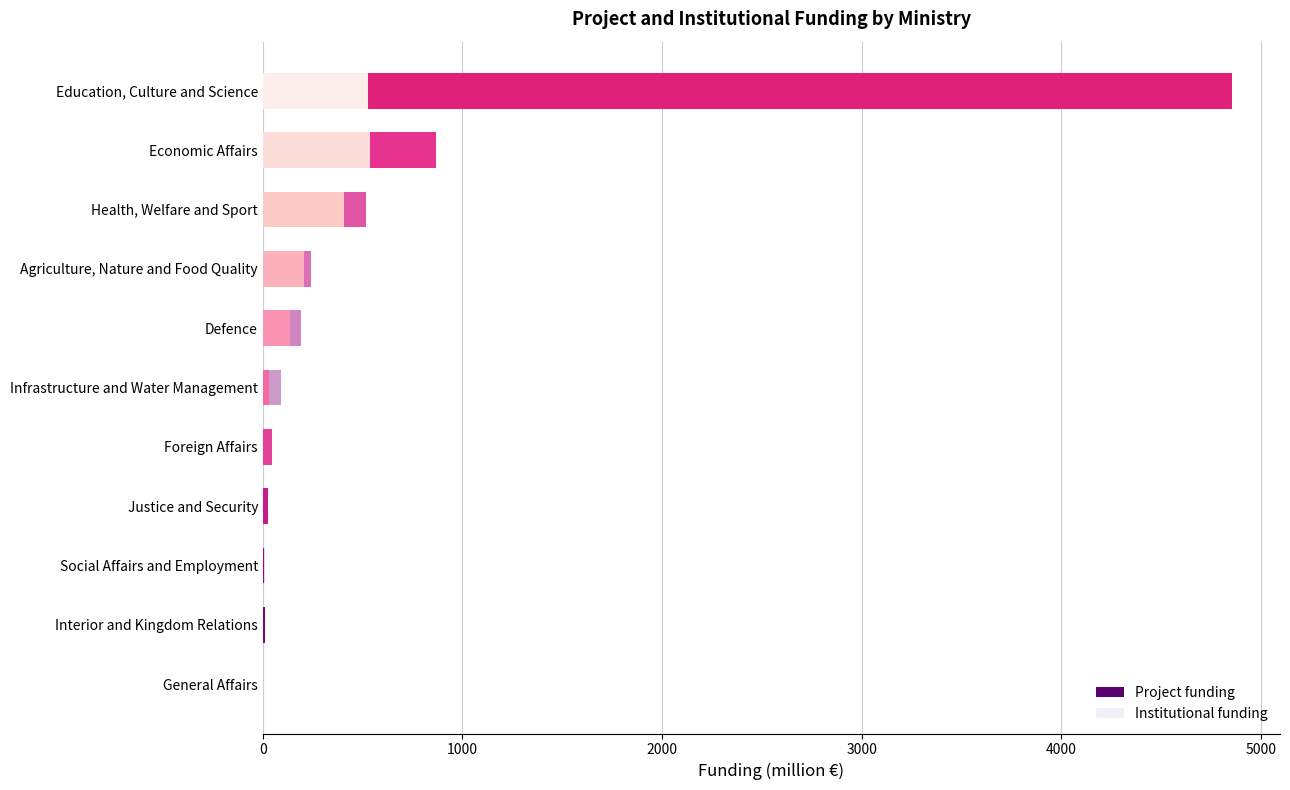

At which label is Project funding closest to 267?

Agriculture, Nature and Food Quality